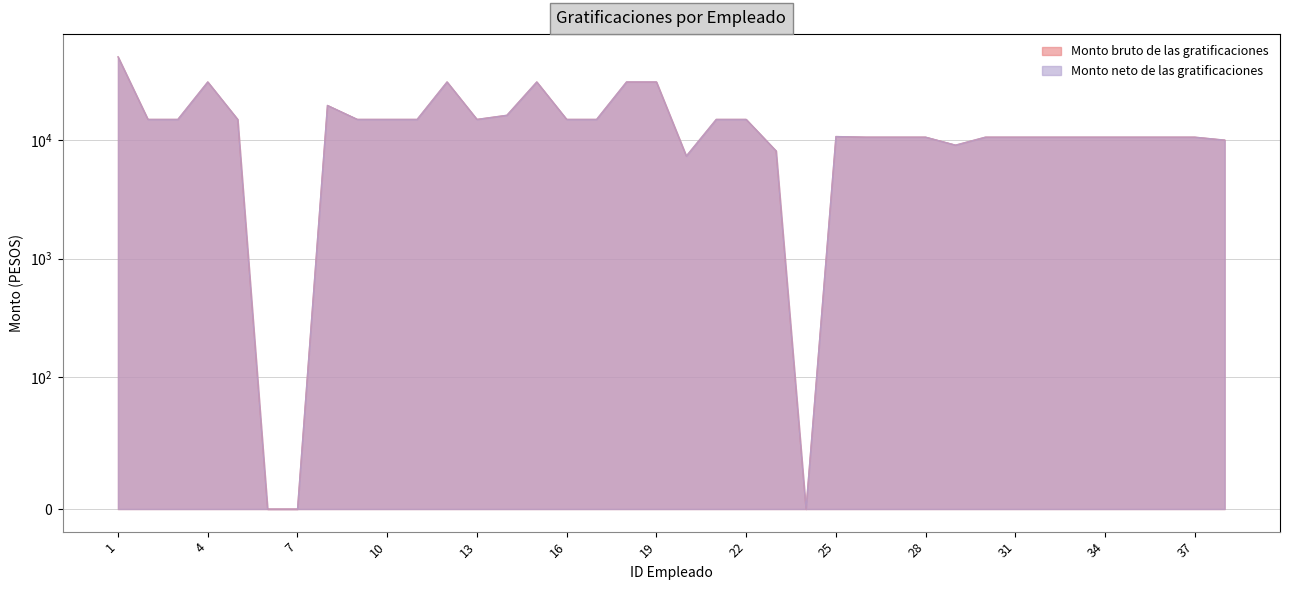

How many series are shown in this chart?

2